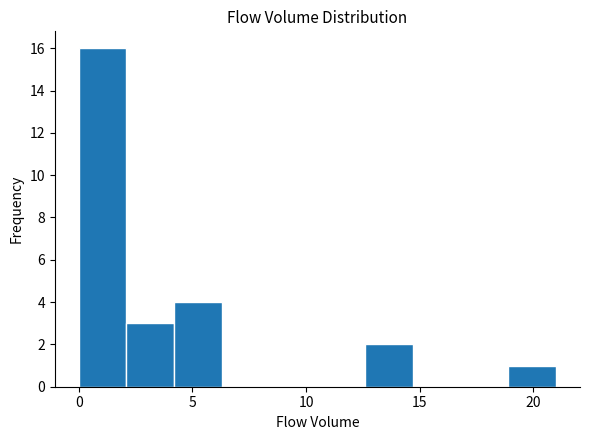

Reading left to right, list every bar in this chart as the range it spans on the x-axis followed by its height. Neither the bar edges nor the heights are printed on the chart, so give them approximately, as read against the axes.

0.0 to 2.1: 16
2.1 to 4.2: 3
4.2 to 6.3: 4
6.3 to 8.4: 0
8.4 to 10.5: 0
10.5 to 12.6: 0
12.6 to 14.7: 2
14.7 to 16.8: 0
16.8 to 18.9: 0
18.9 to 21.0: 1